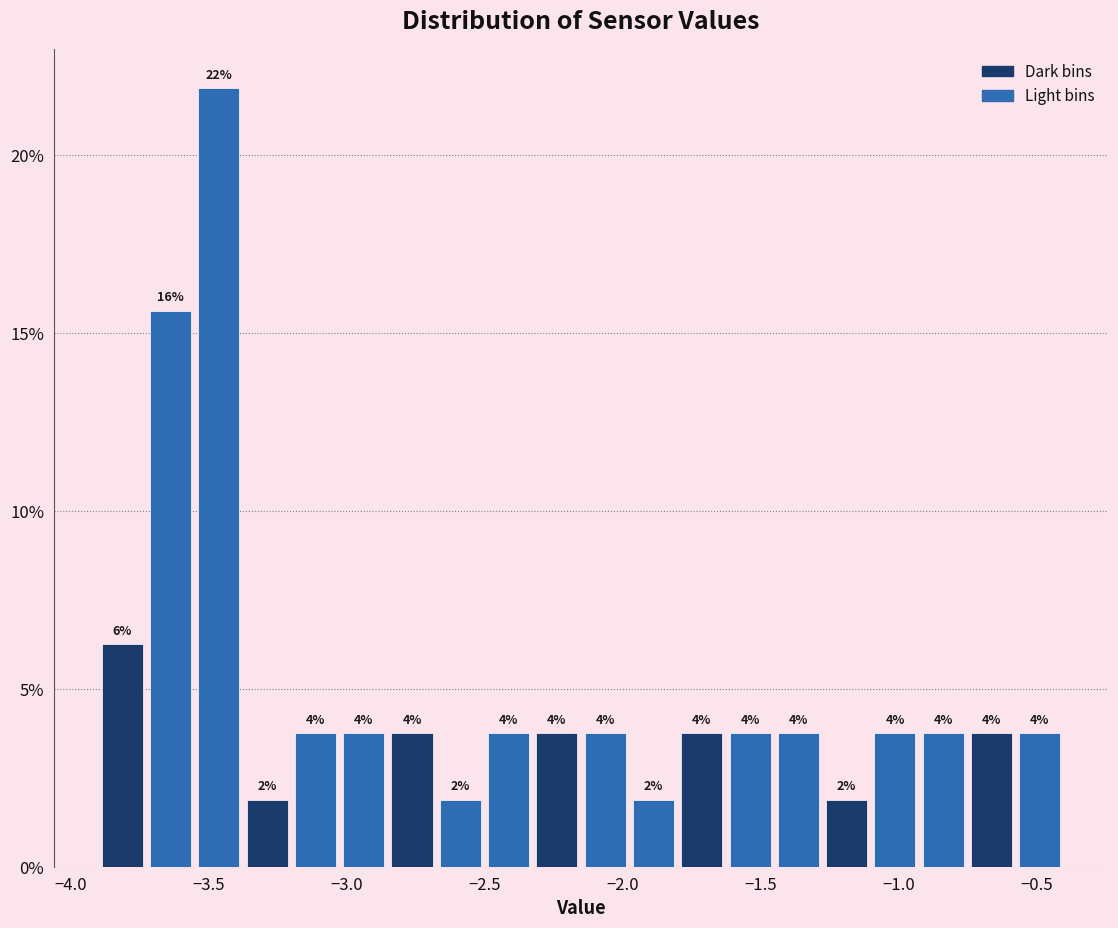

Around what value on the x-axis is the tallest bar? Give the approximate position of its centre, as read against the axis.

-3.45